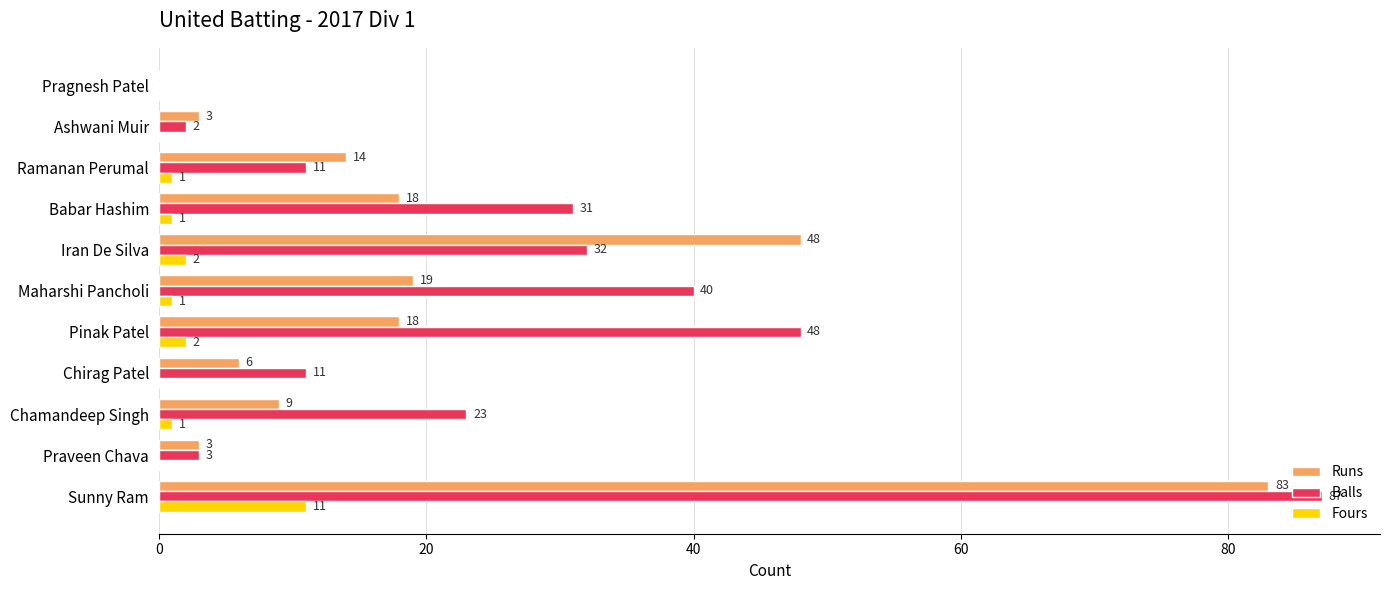

True or false: Runs has a value of 3 at Chamandeep Singh.

False